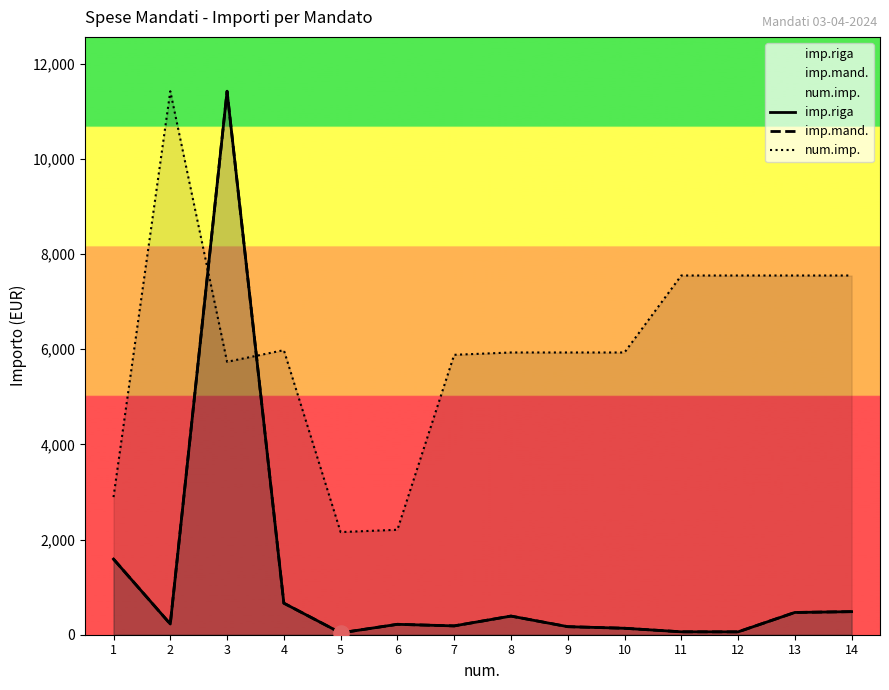

Which series contains the lowest Y value?

imp.riga